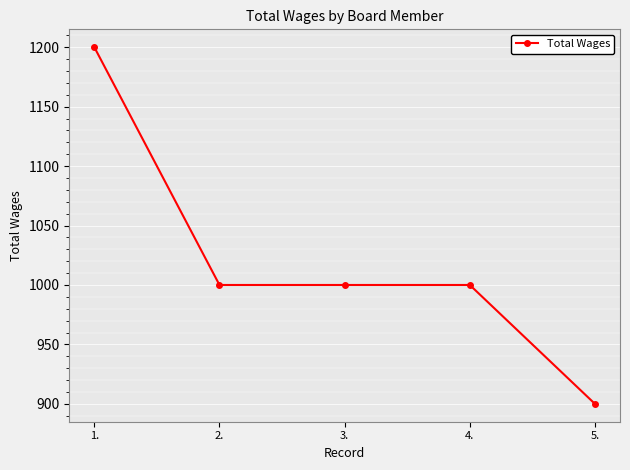

What is the difference between the values at 5. and 3.?

100